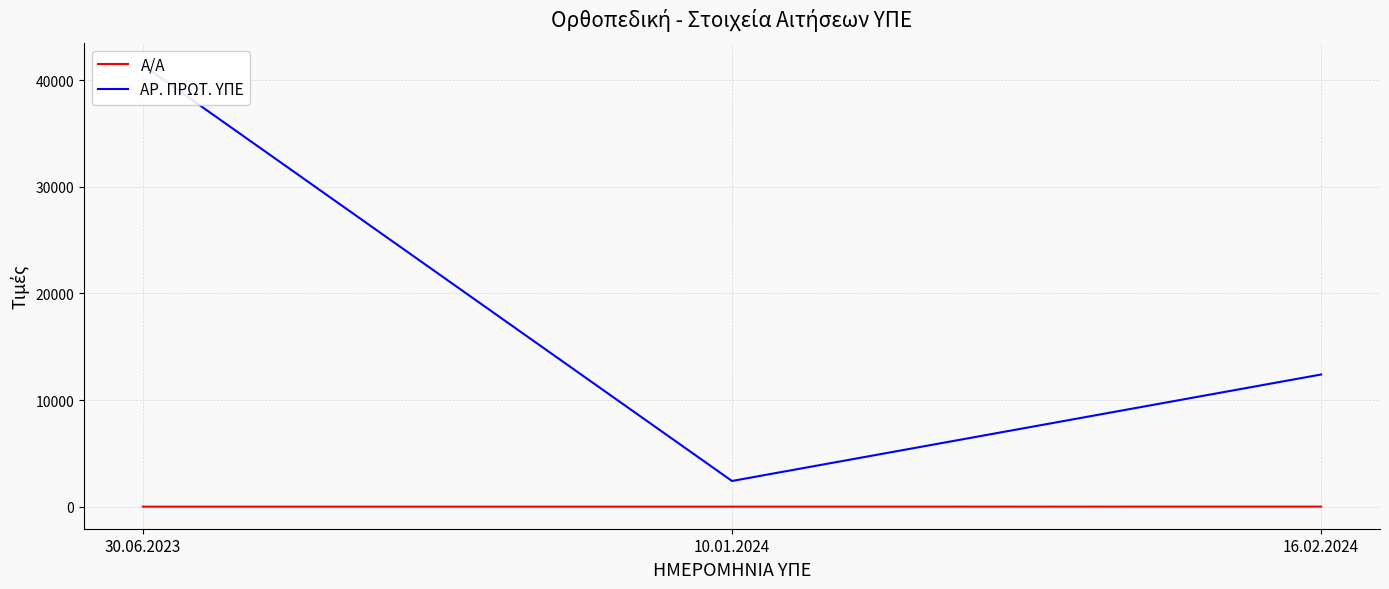

What is the difference between the maximum and minimum values in the ΑΡ. ΠΡΩΤ. ΥΠΕ series?

39003